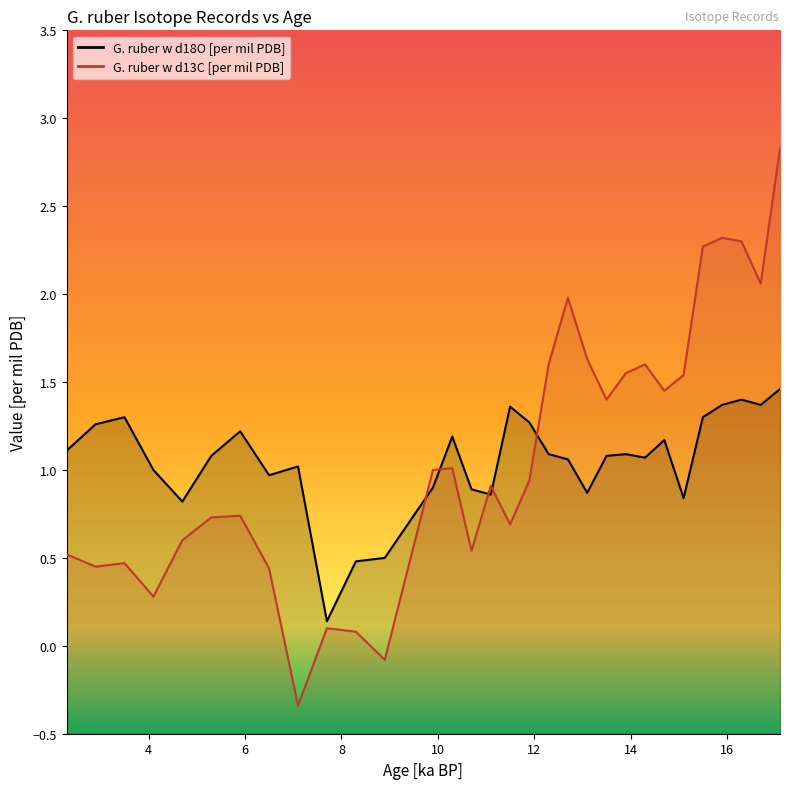

How many interior local valleys does the G. ruber w d18O [per mil PDB] series have?

8